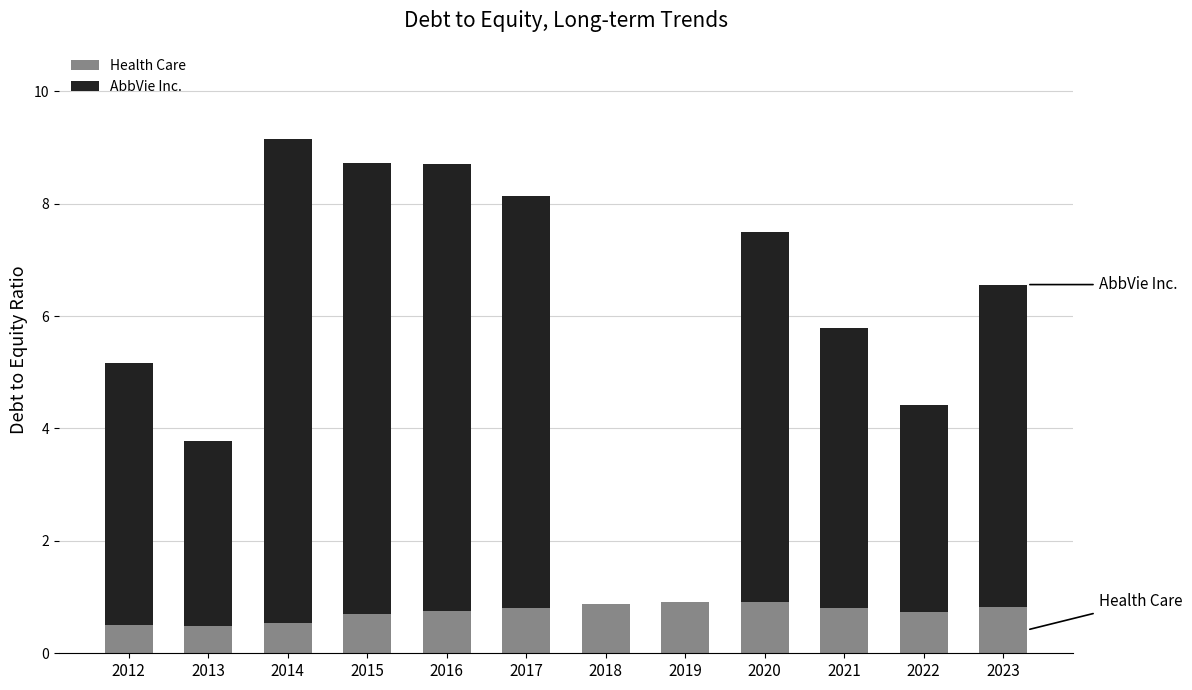

At which category is the sum across all series the highest?

2014